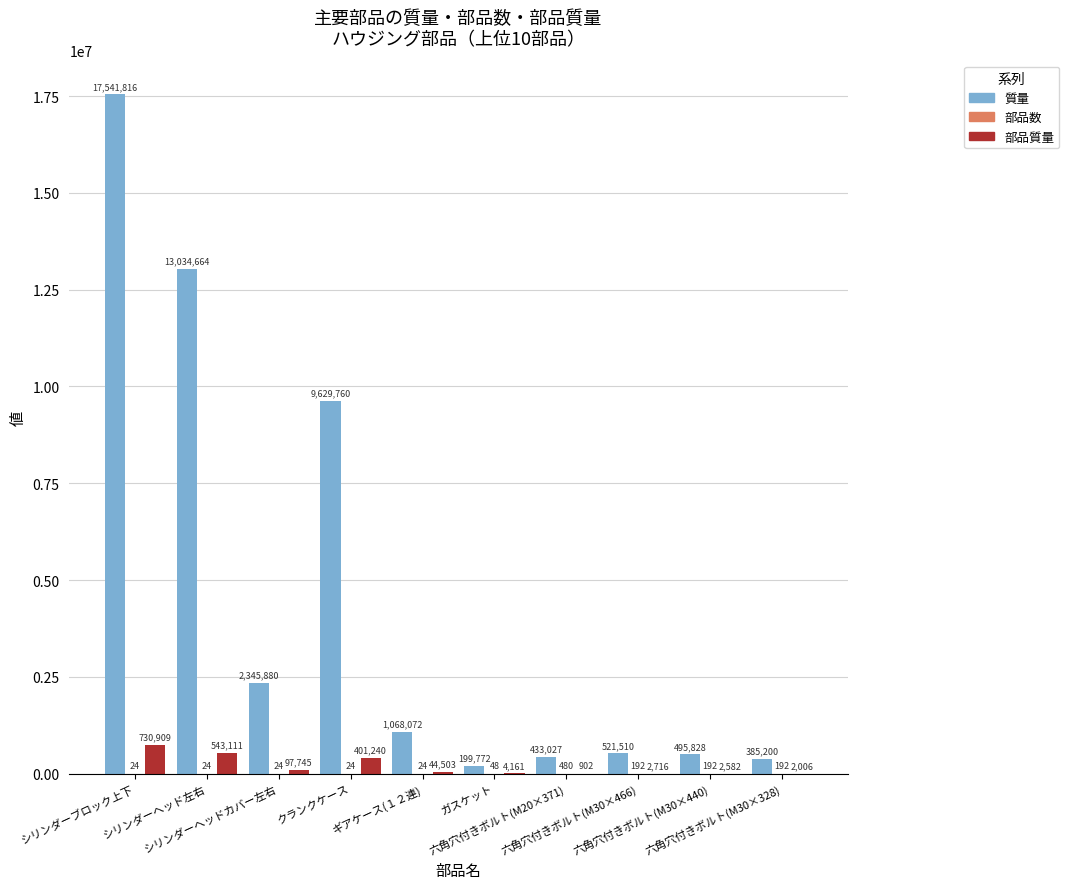

What is the highest value of the 部品質量 series?

730909.0